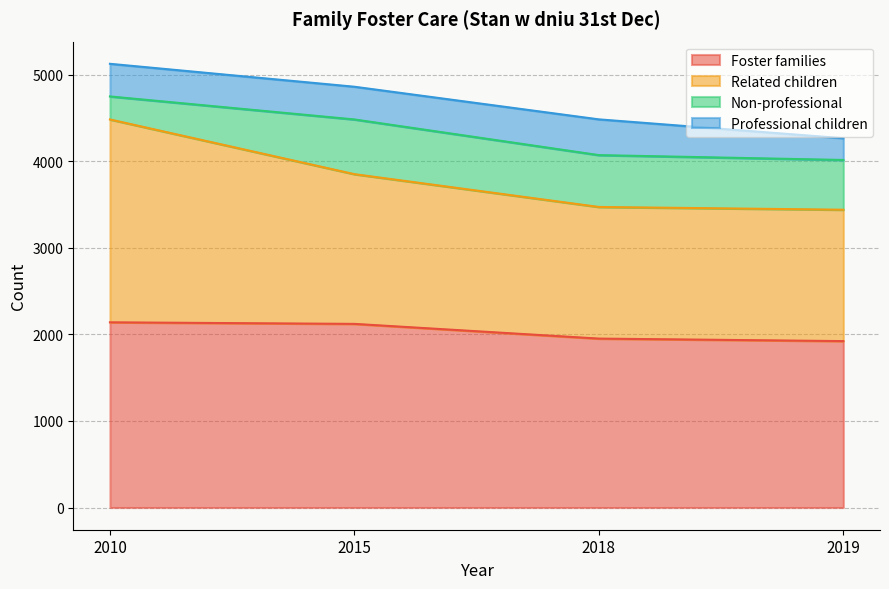

How many values in the Foster families series are below 2122?

2